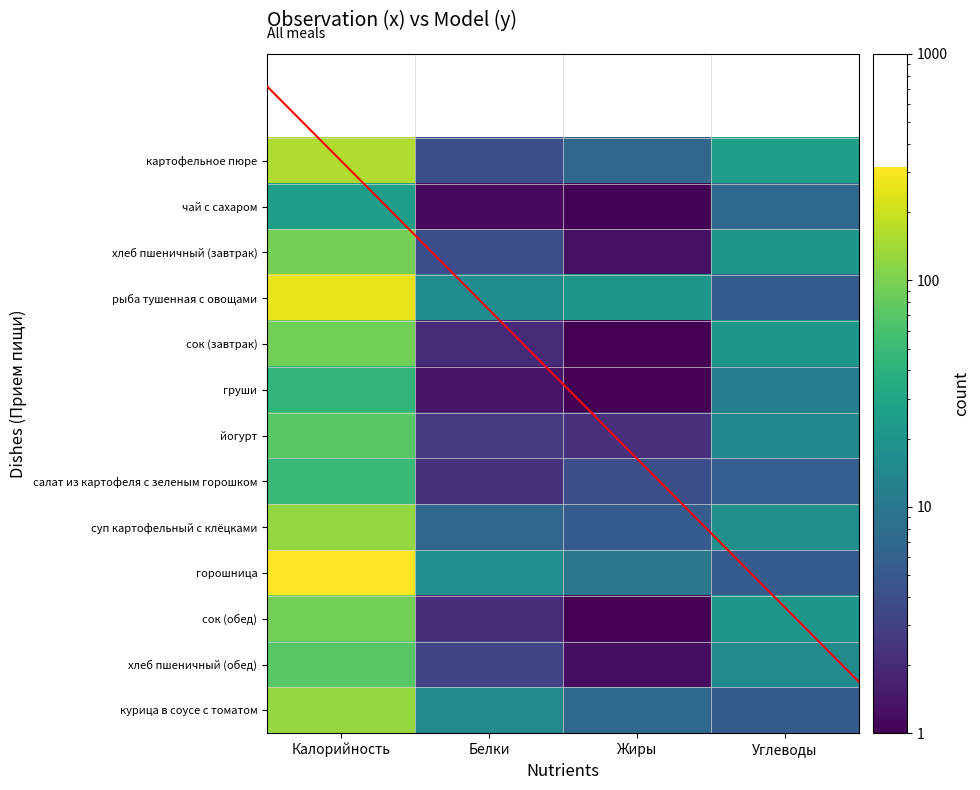

What is the difference between the highest and lowest values at Жиры?

20.0